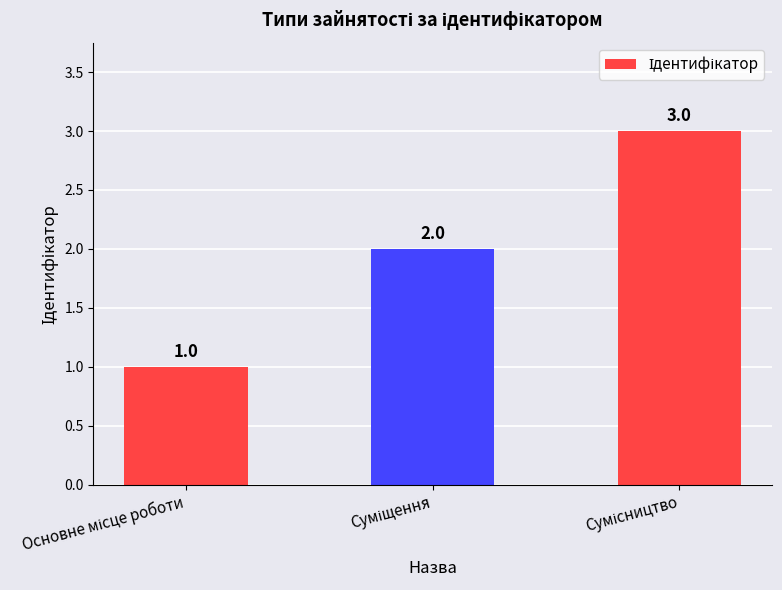

Reading left to right, transcribe all the data shown in this chart.

1	2	3